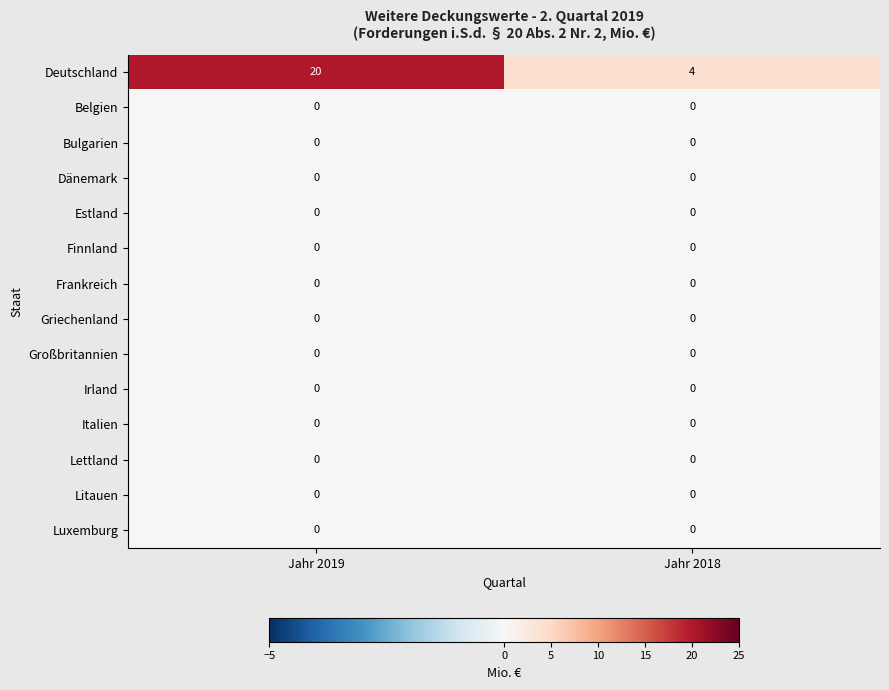

Between Jahr 2019 and Jahr 2018, which series saw the biggest shift?

Deutschland